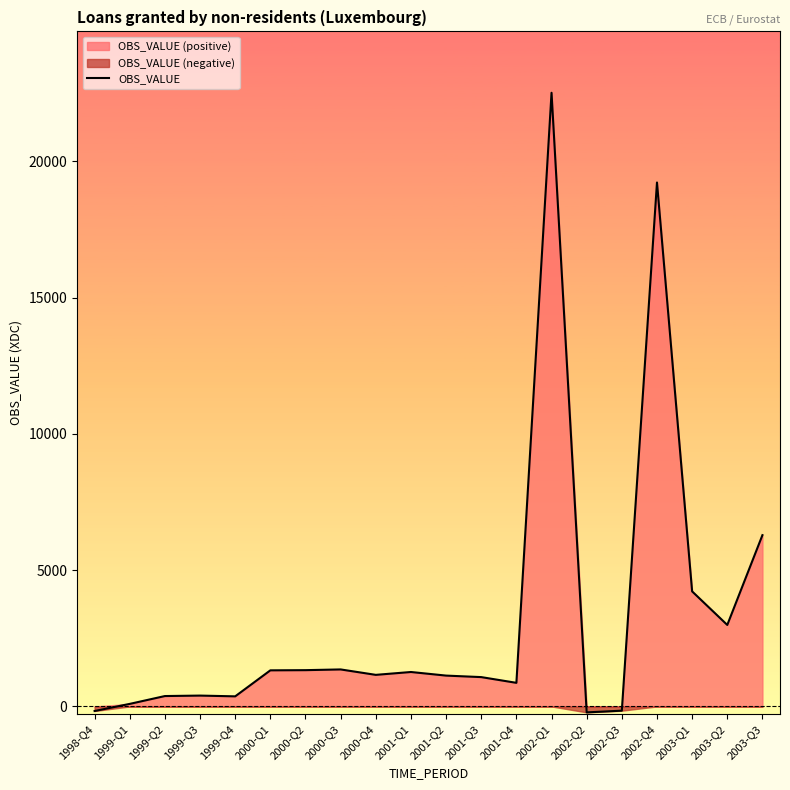

What is the difference between the values at 2000-Q3 and 2001-Q1?

94.1